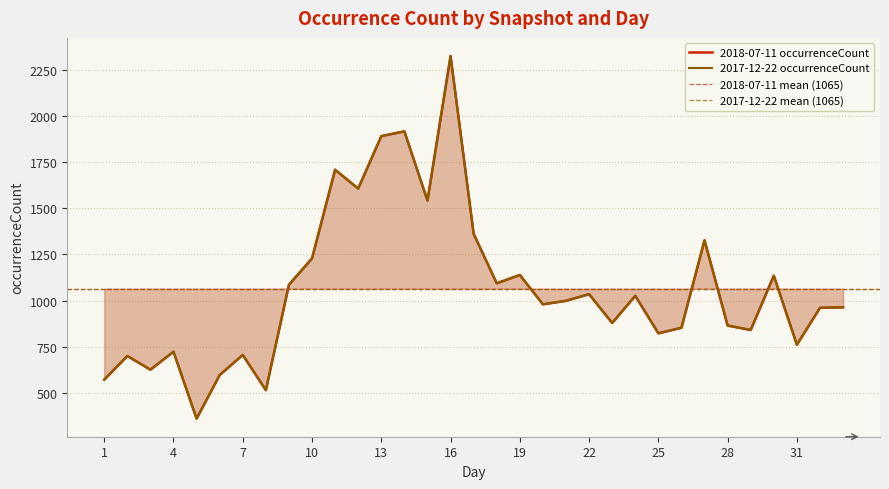

Reading left to right, extract all data points from this chart.

2018-07-11: 1=572	2=700	3=626	4=723	5=361	6=597	7=706	8=515	9=1086	10=1229	11=1709	12=1607	13=1891	14=1917	15=1542	16=2325	17=1362	18=1094	19=1139	20=980	21=999	22=1035	23=879	24=1026	25=823	26=853	27=1327	28=865	29=841	30=1135	31=761	32=961	33=964
2017-12-22: 1=572	2=700	3=626	4=723	5=361	6=597	7=706	8=515	9=1086	10=1229	11=1709	12=1607	13=1891	14=1917	15=1542	16=2325	17=1362	18=1094	19=1139	20=980	21=999	22=1035	23=879	24=1026	25=823	26=853	27=1327	28=865	29=841	30=1135	31=761	32=961	33=964